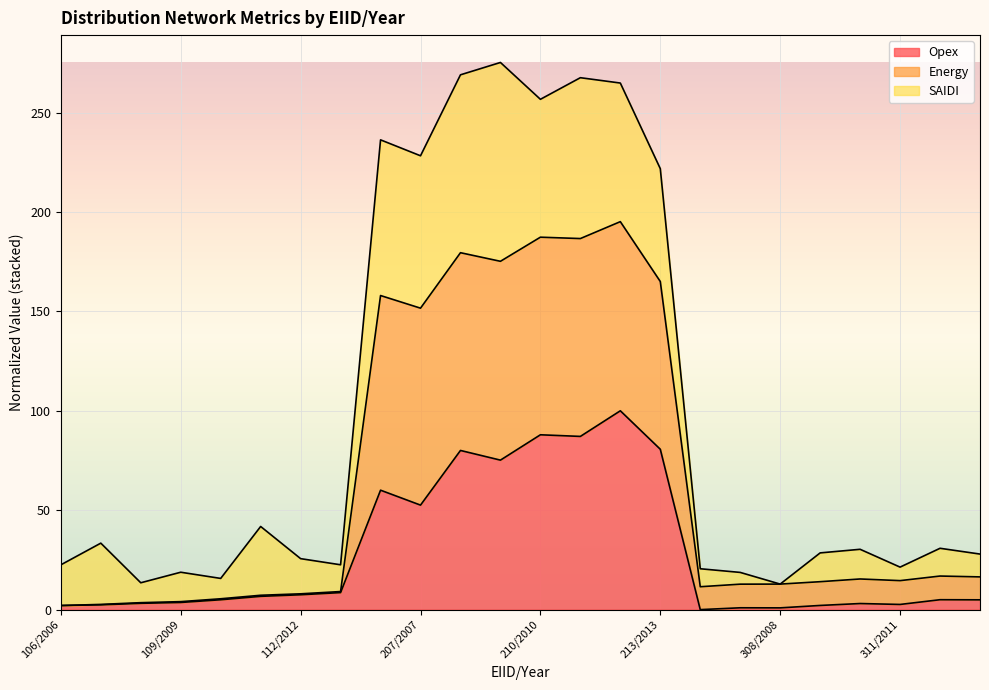

At how many categories does at least one series exceed 40?

8